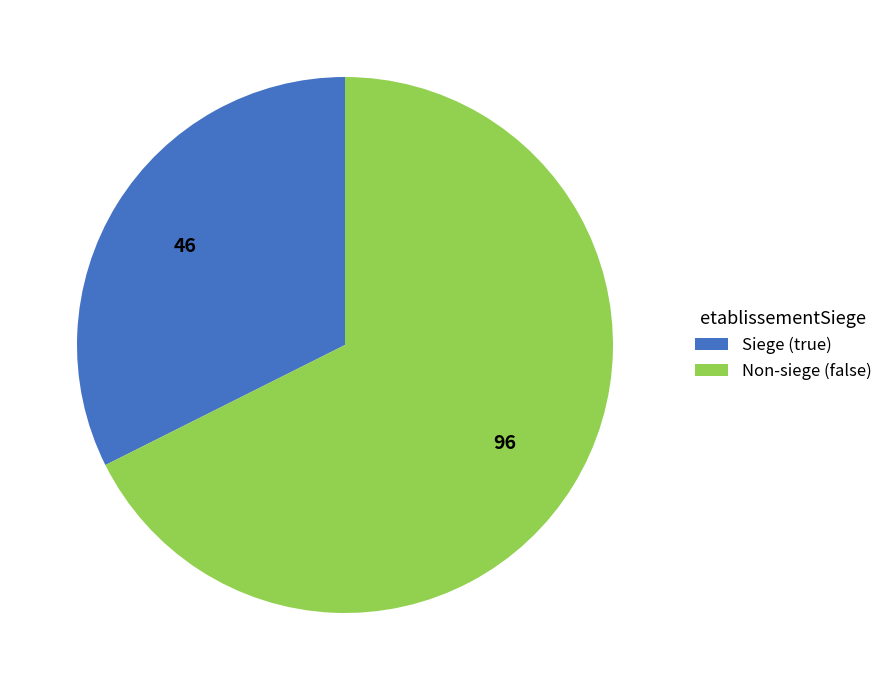

Do Non-siege (false) and Siege (true) together represent more than half of the pie?

Yes